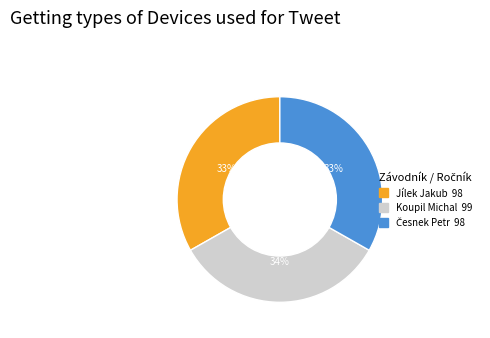

How many segments does this pie chart have?

3